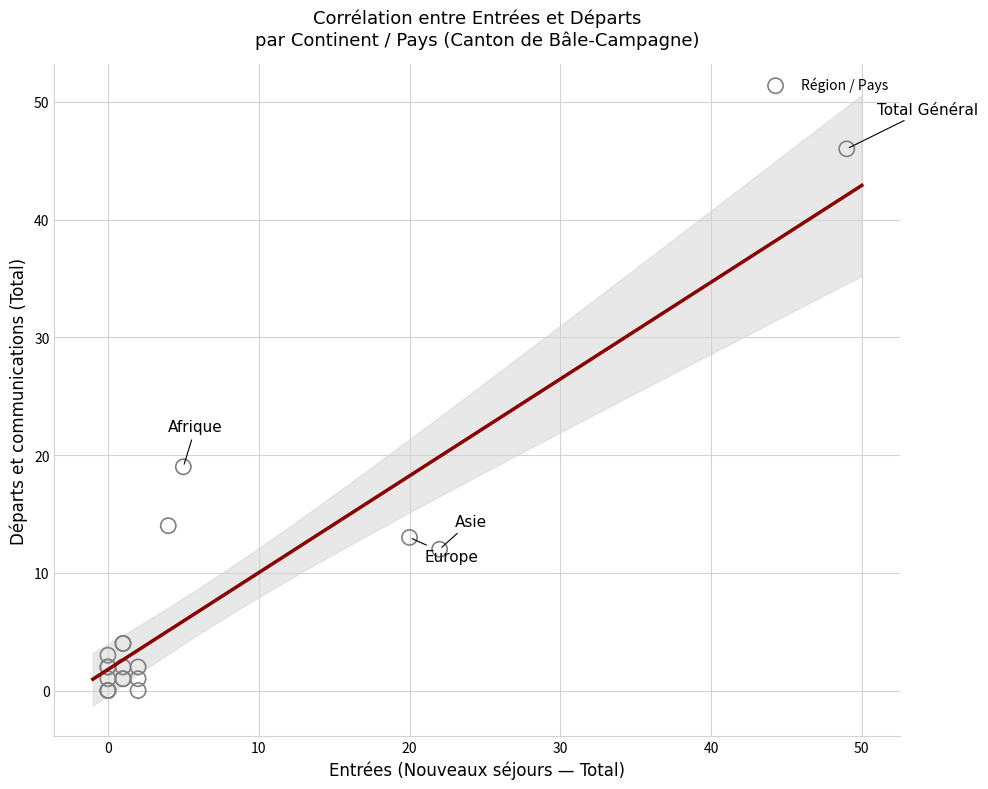

What Y value in the scatter plot is closest to 23?

19